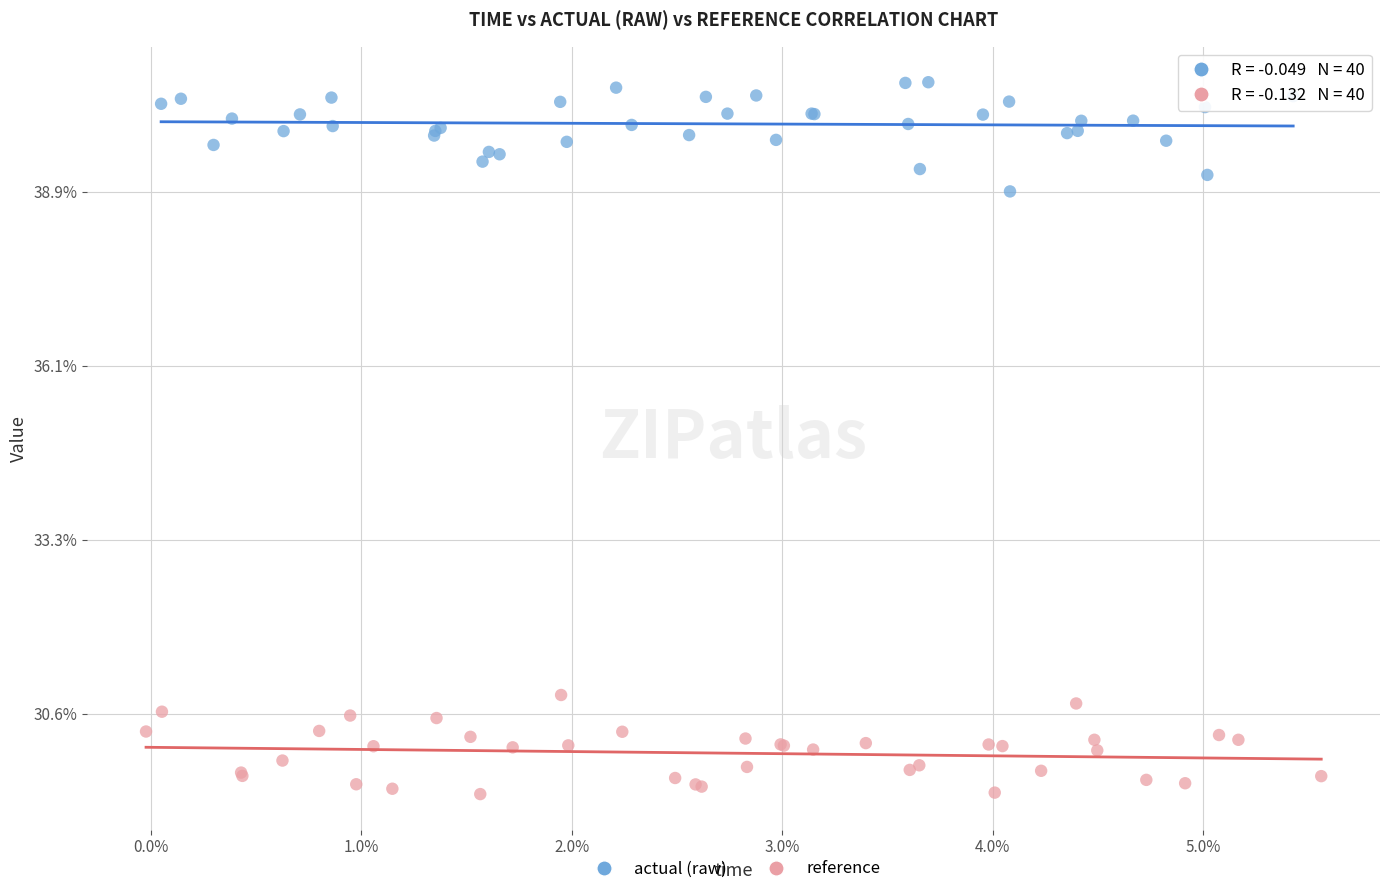

What are all the series names shown in the legend?

actual (raw), reference